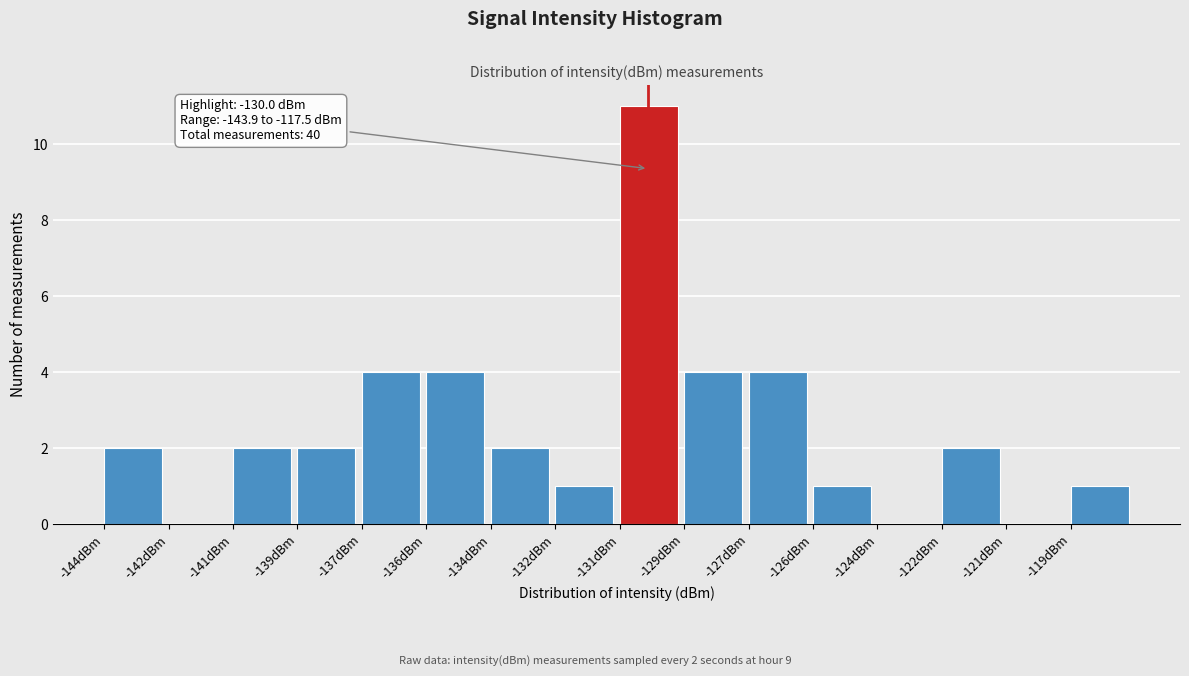

Reading right to left, what are all the values shown in this chart?

-119dBm=1	-121dBm=0	-122dBm=2	-124dBm=0	-126dBm=1	-127dBm=4	-129dBm=4	-131dBm=11	-132dBm=1	-134dBm=2	-136dBm=4	-137dBm=4	-139dBm=2	-141dBm=2	-142dBm=0	-144dBm=2